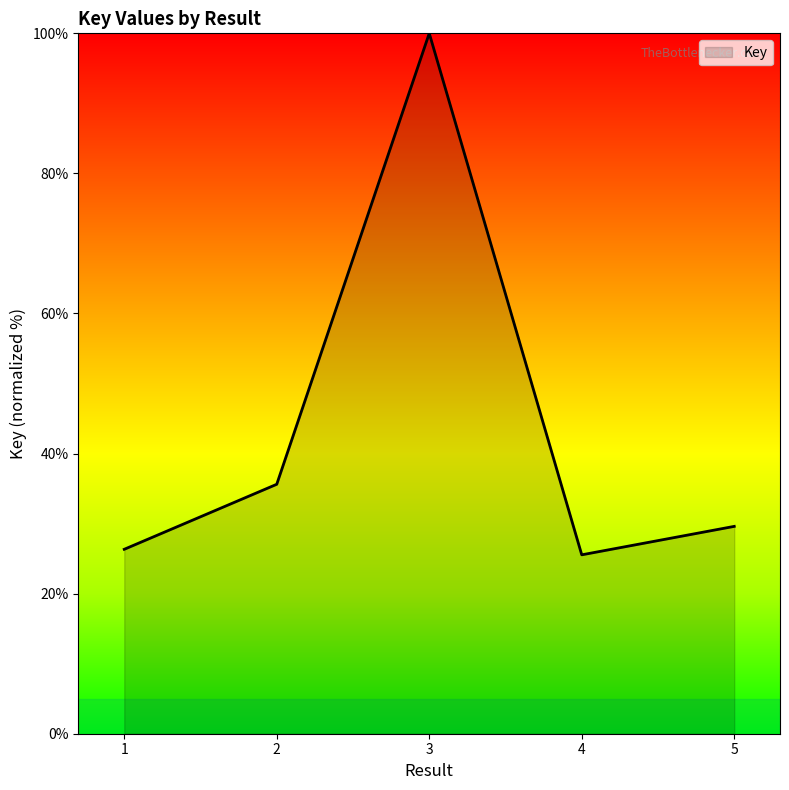

Which label corresponds to the largest value in the chart?

3